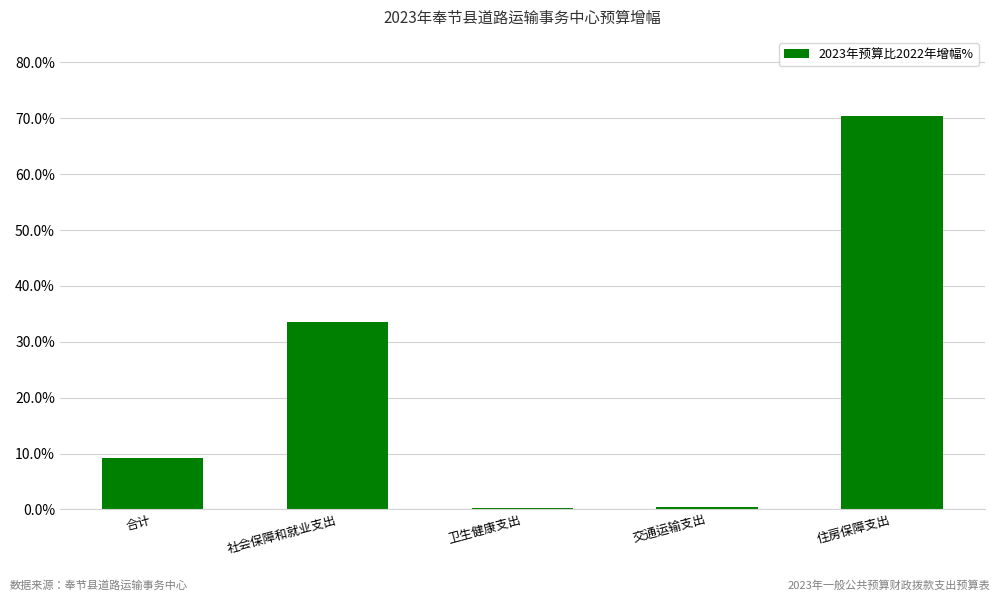

Are the bars horizontal?

No